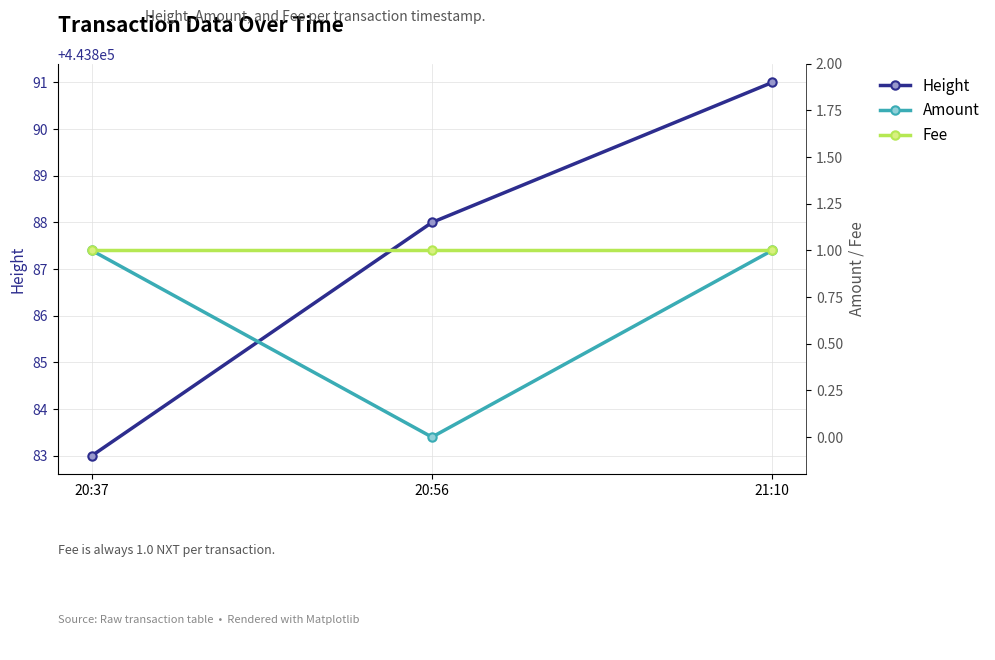

At which label is Fee closest to 1?

20:37